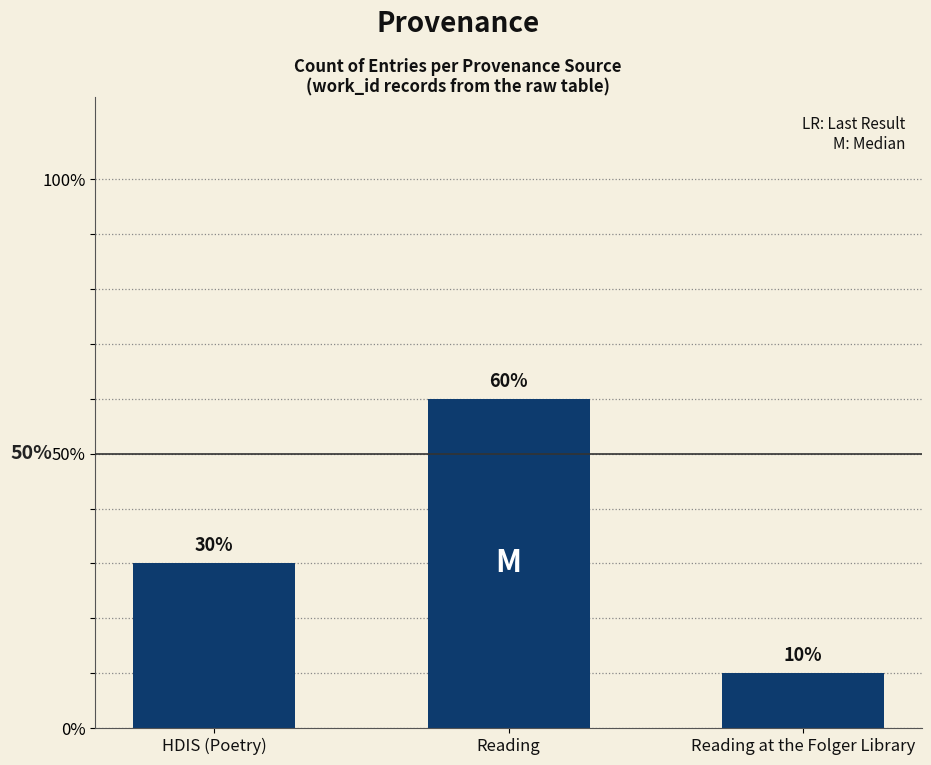

The chart shows a value of 26 at Reading. True or false?

False